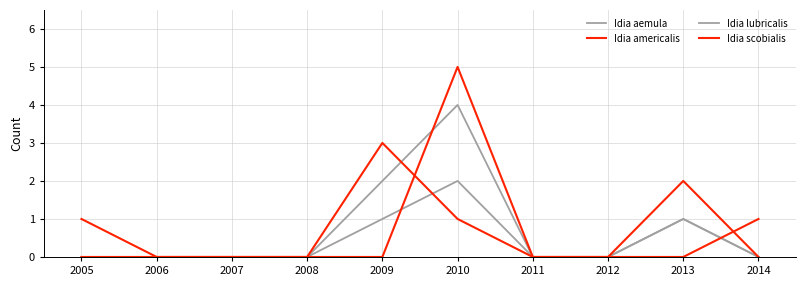

Reading right to left, transcribe all the data shown in this chart.

Idia aemula: 0	1	0	0	2	1	0	0	0	0
Idia americalis: 1	0	0	0	1	3	0	0	0	1
Idia lubricalis: 0	1	0	0	4	2	0	0	0	0
Idia scobialis: 0	2	0	0	5	0	0	0	0	0